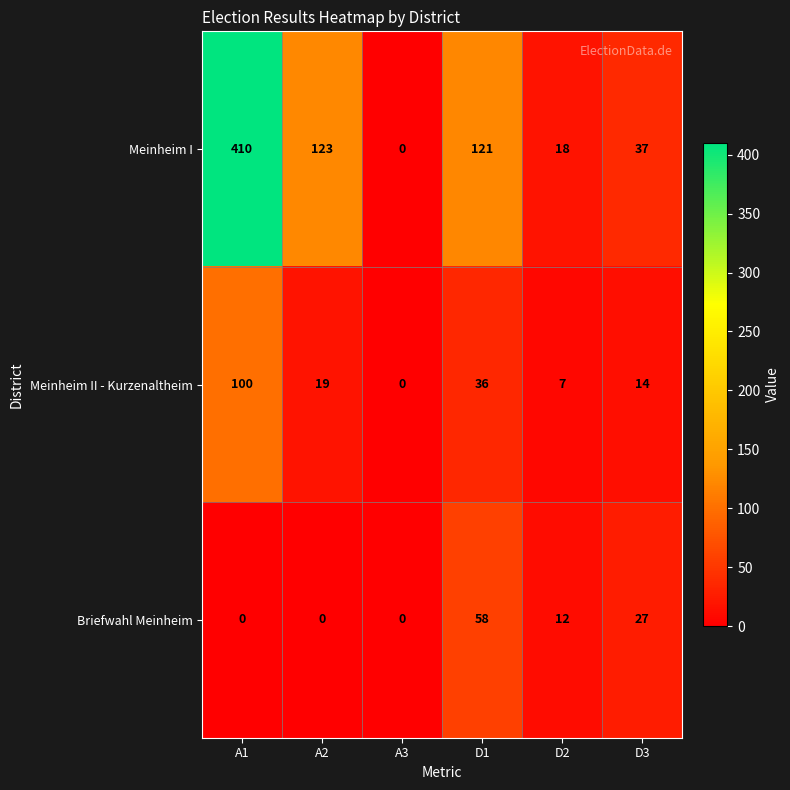

Reading left to right, list all the values displayed in this chart.

Meinheim I: 410	123	0	121	18	37
Meinheim II - Kurzenaltheim: 100	19	0	36	7	14
Briefwahl Meinheim: 0	0	0	58	12	27